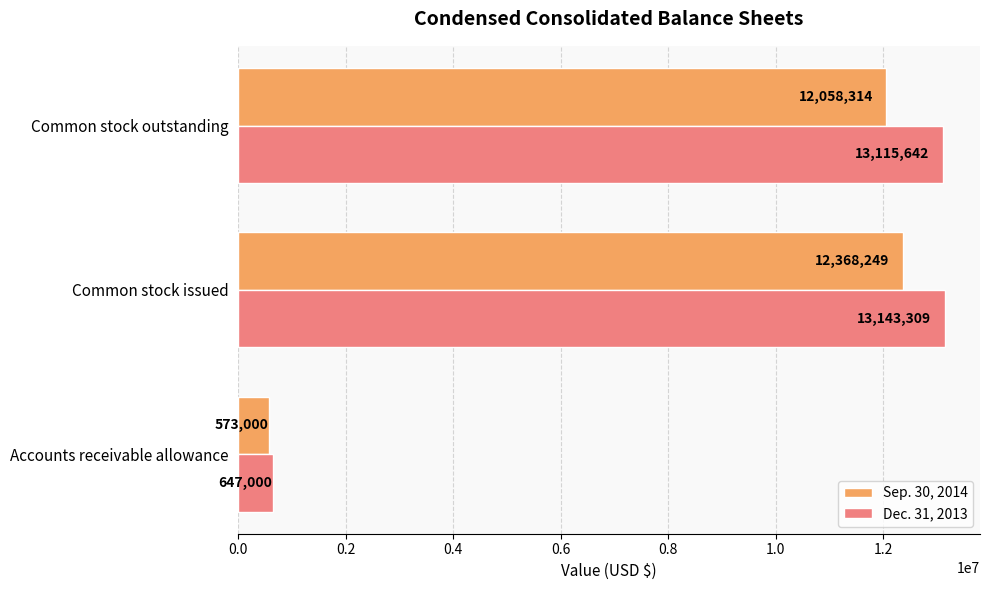

The value of Sep. 30, 2014 at Common stock issued is 17070125. True or false?

False